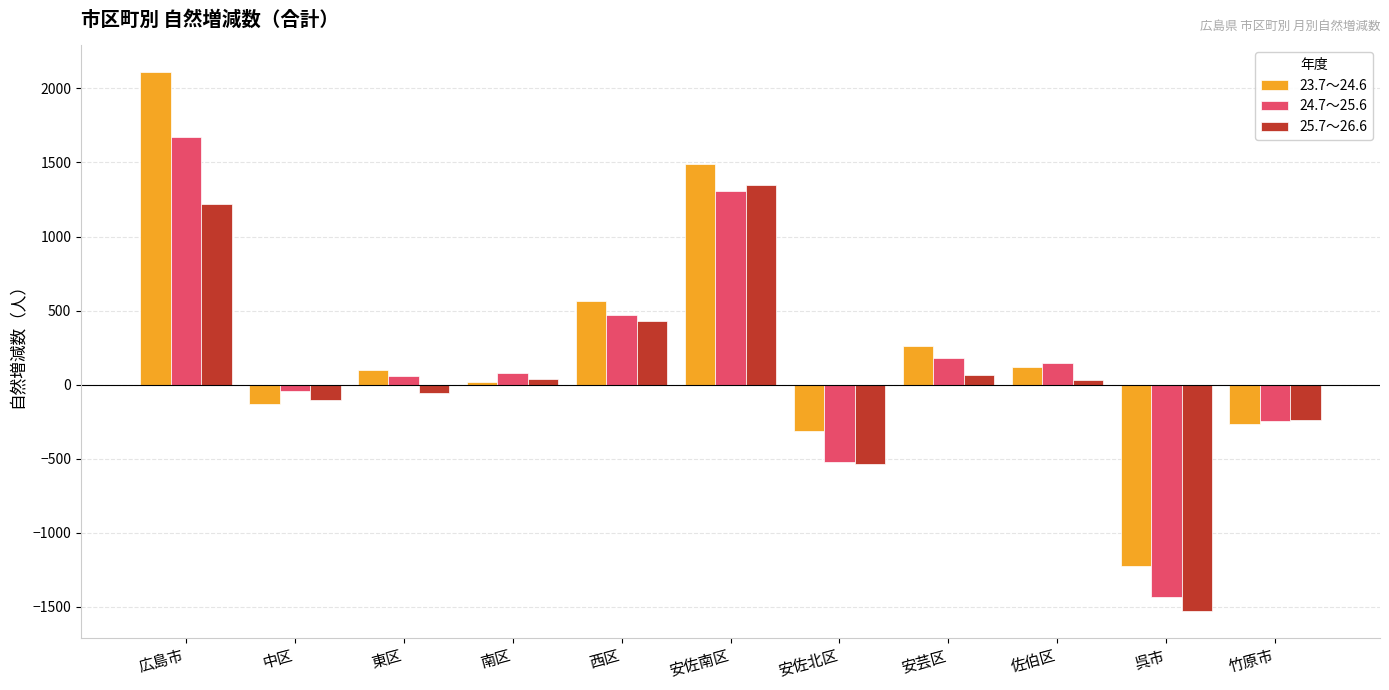

Is it true that 24.7～25.6 equals 183 at 安芸区?

True